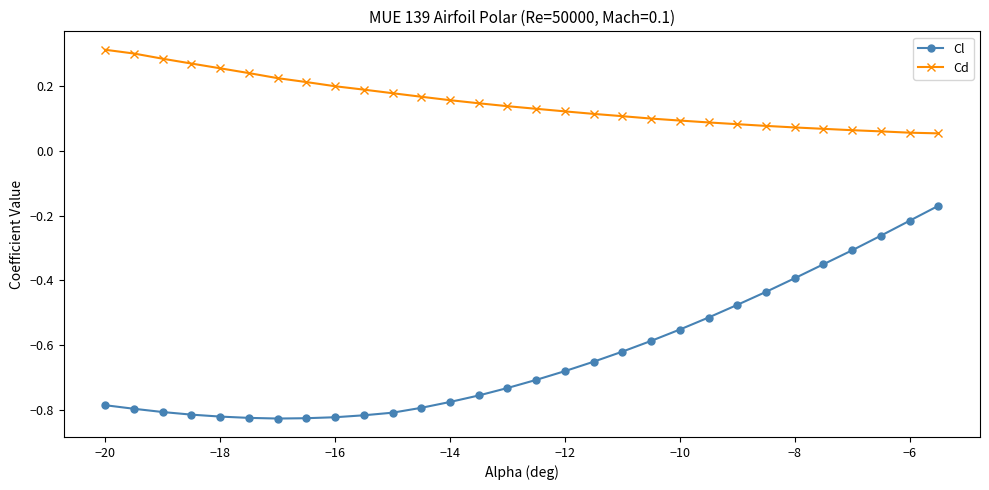

How many categories are shown in the chart?

30